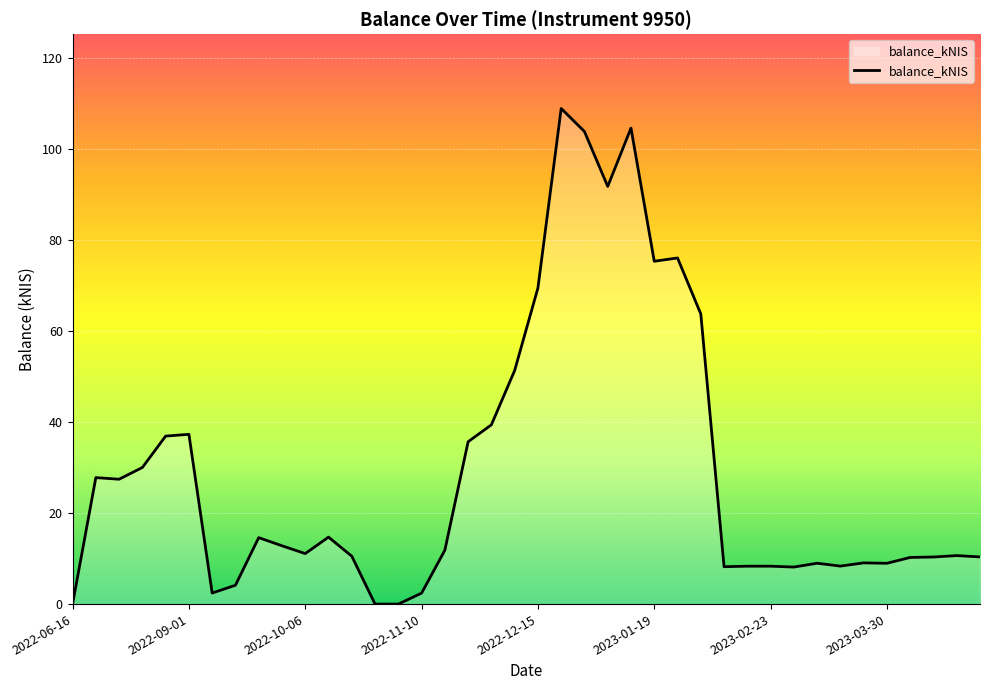

What is the maximum value shown in the chart?

109.0